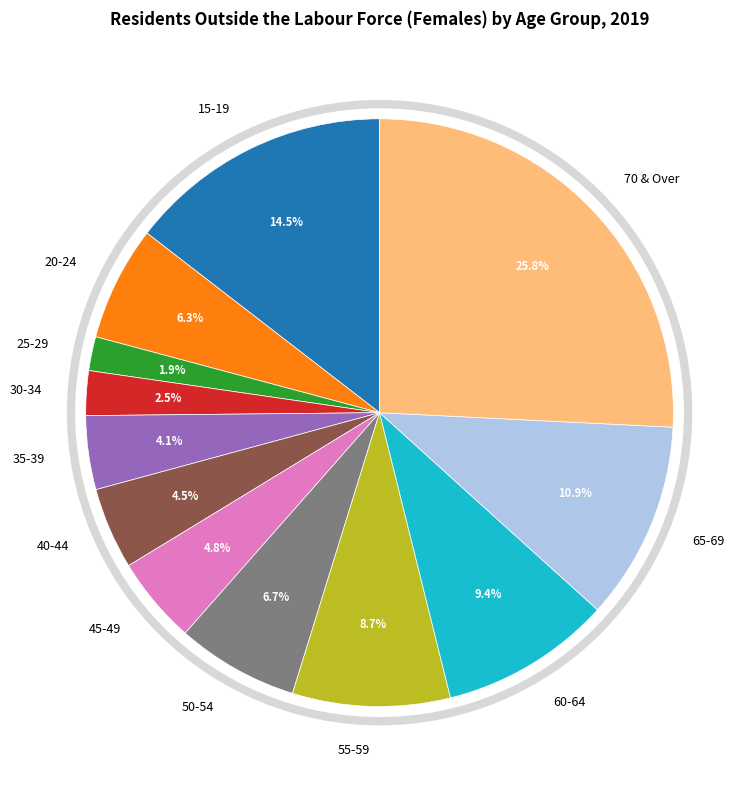

How many segments does this pie chart have?

12